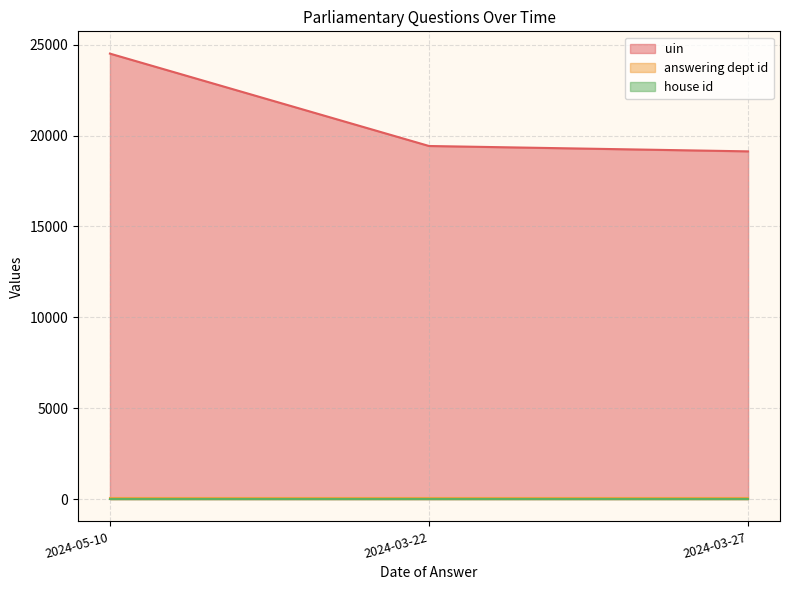

What is the difference between the uin values at 2024-05-10 and 2024-03-22?

5083